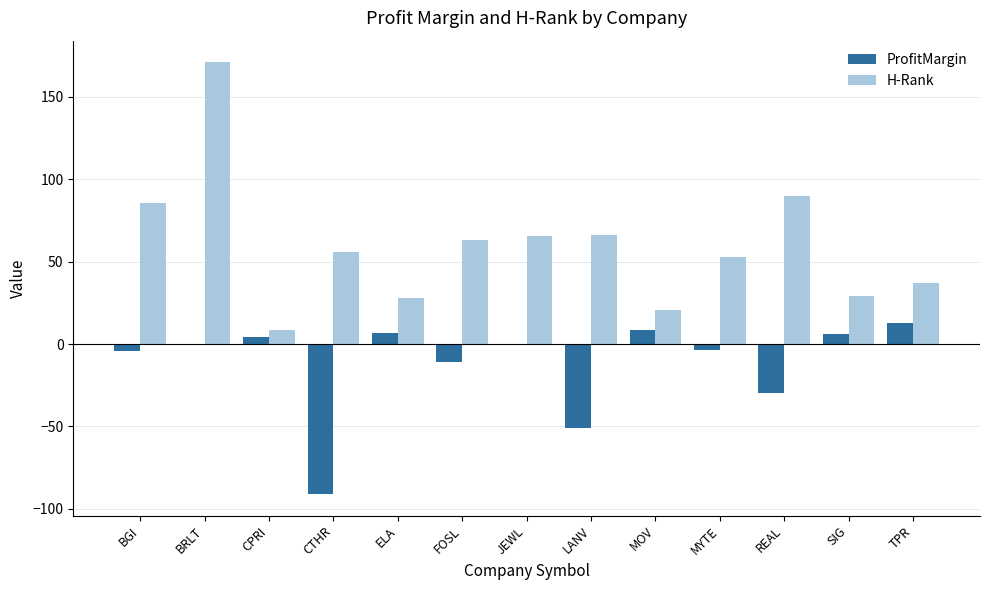

At which category is the sum across all series the highest?

BRLT